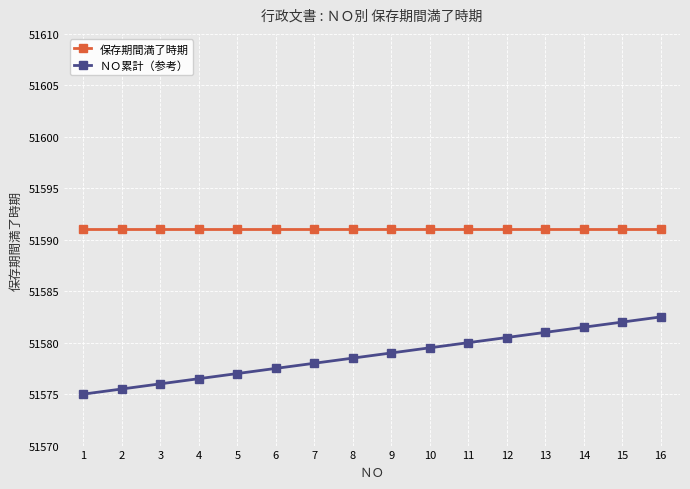

What is the average value of the ＮＯ累計（参考） series?

51578.8